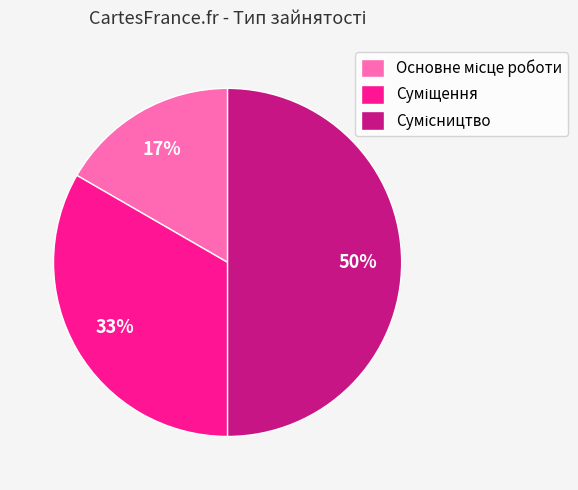

To the nearest percent, what is the average slice percentage?

33%